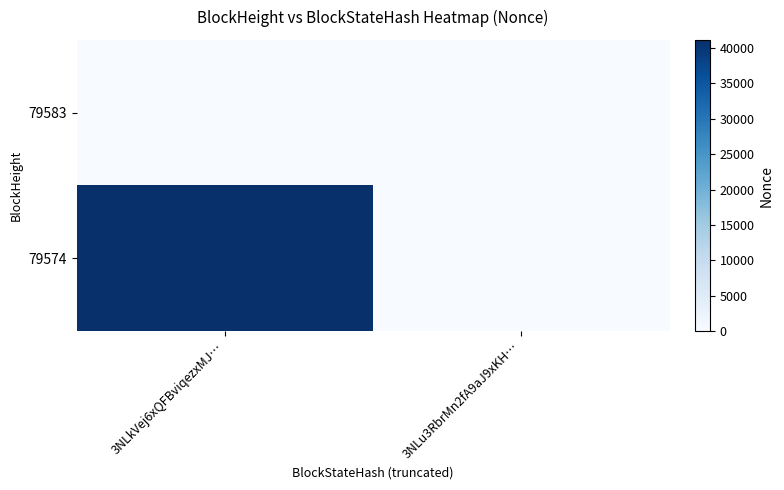

Reading right to left, extract all data points from this chart.

79583: 3NLu3RbrMn2fA9aJ9xKH…=0	3NLkVej6xQFBviqezxMJ…=0
79574: 3NLu3RbrMn2fA9aJ9xKH…=0	3NLkVej6xQFBviqezxMJ…=41160